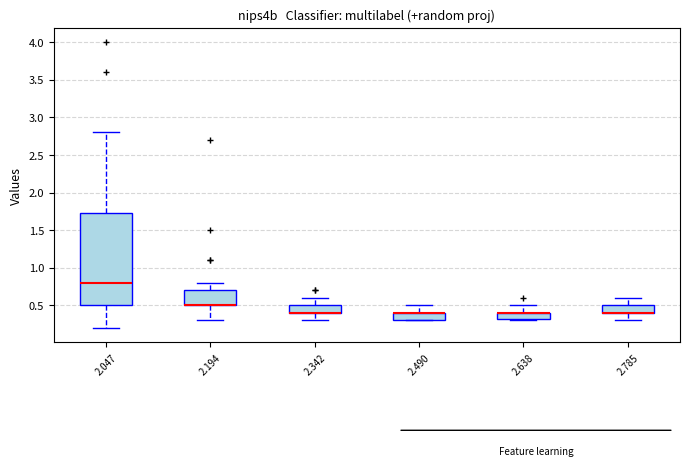

Comparing the boxes themselves (not the whiskers), which one is the tallest?

2.047